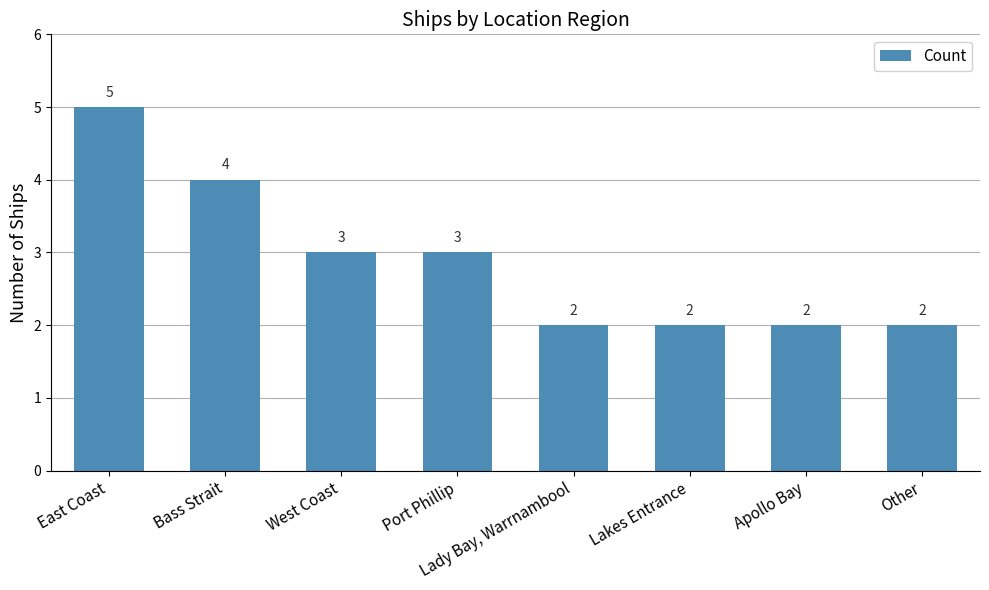

What is the label of the 5th bar from the right?

Port Phillip